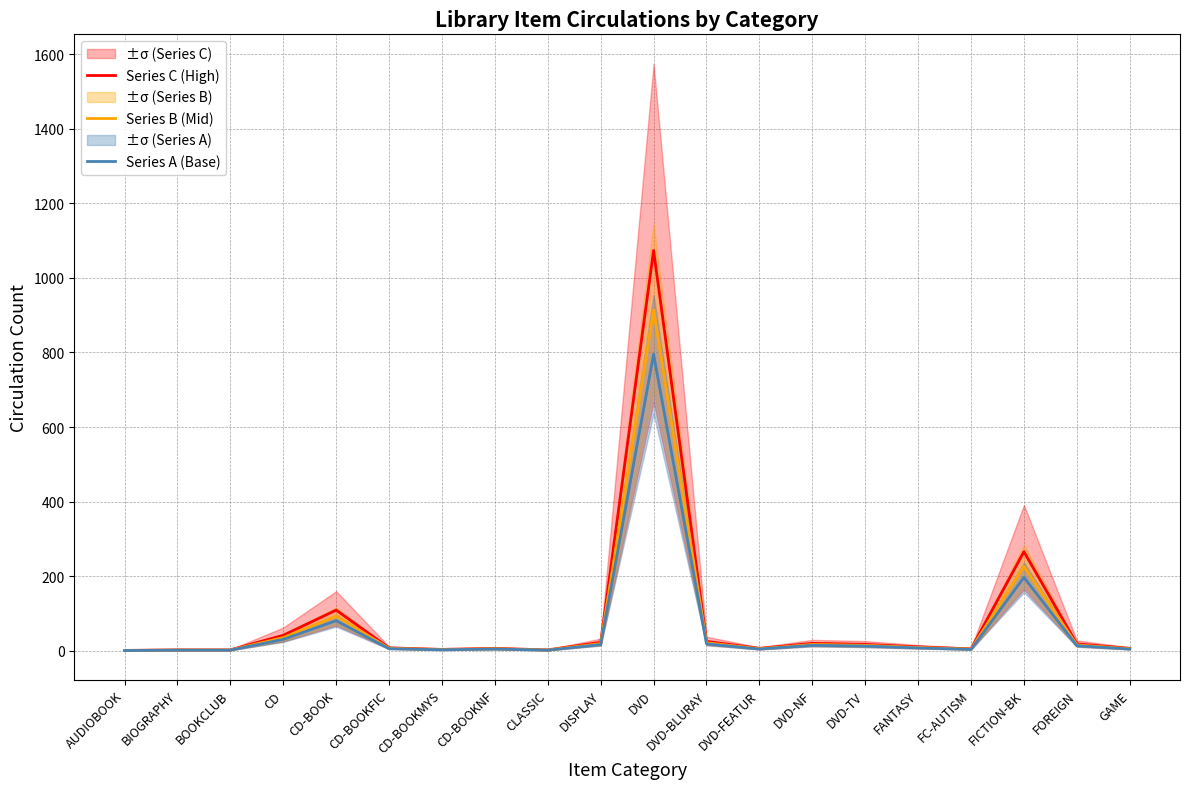

Between CD-BOOKNF and GAME, which series saw the biggest shift?

Series C (High)